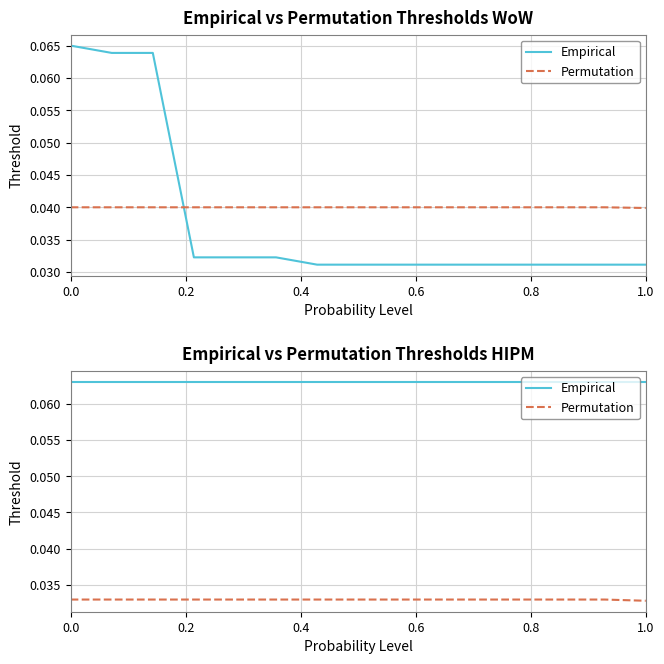

What is the lowest value of the Empirical series?

0.1